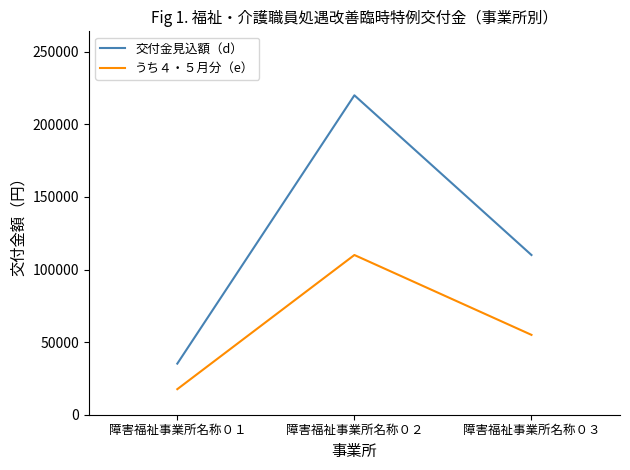

Count the 交付金見込額（d） values in the range 35200 to 220000.

3